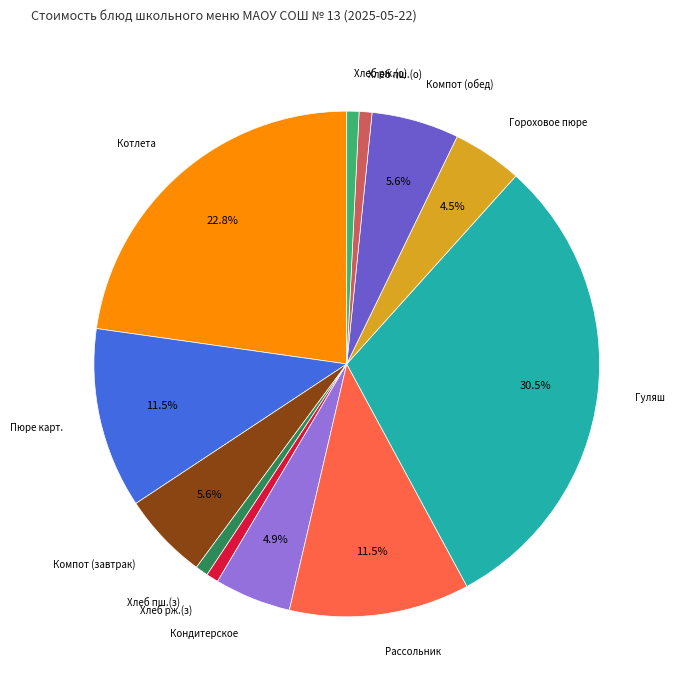

Does any single category account for the majority?

No